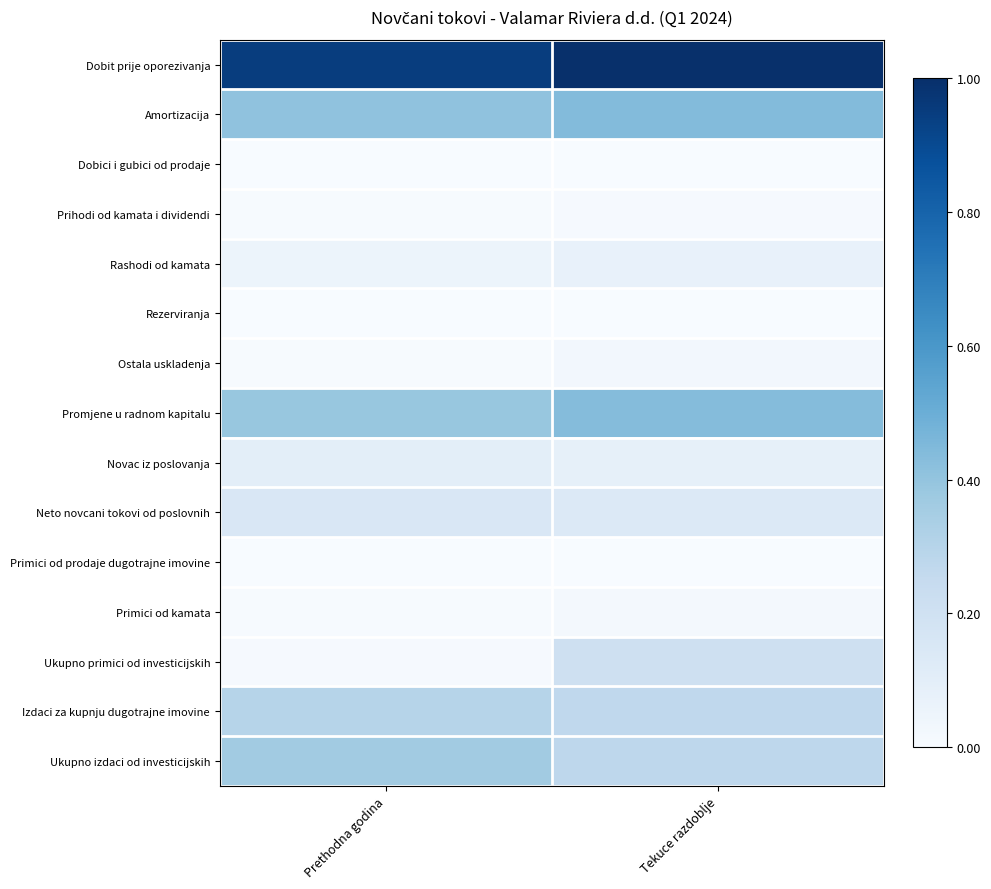

What is the maximum value shown in the chart?

1.0